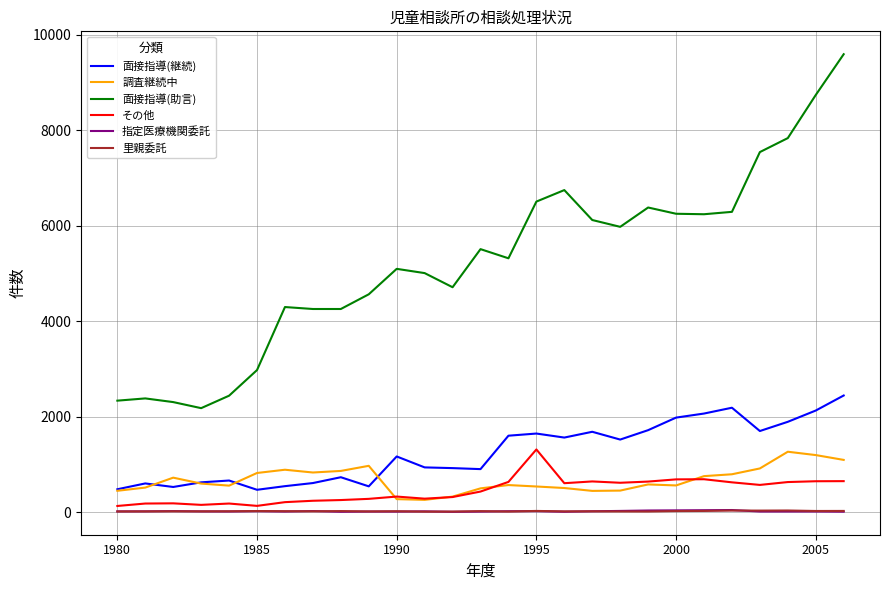

True or false: 調査継続中 and 指定医療機関委託 intersect in this chart.

False